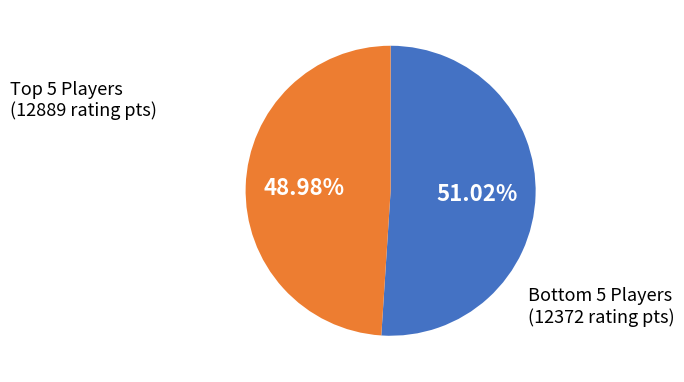

Does any single category account for the majority?

Yes